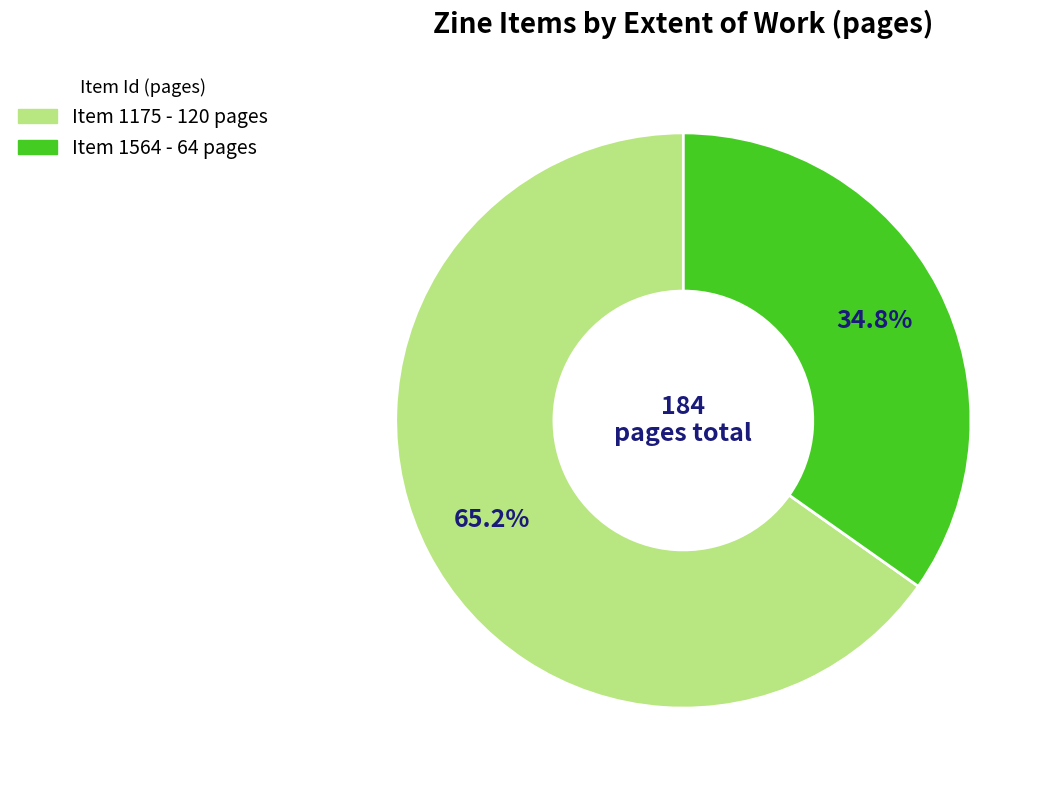

Does any single category account for the majority?

Yes